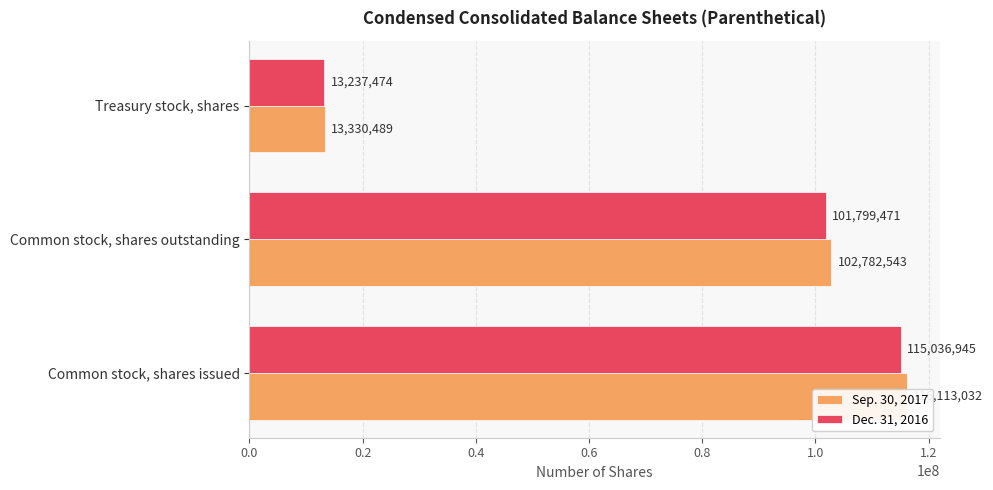

How many data points in Dec. 31, 2016 are above 101799471?

1